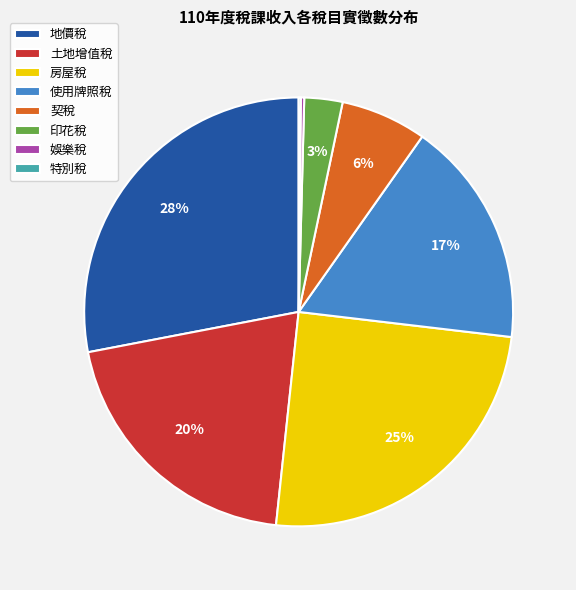

Combined, do 地價稅 and 房屋稅 account for over 50%?

Yes